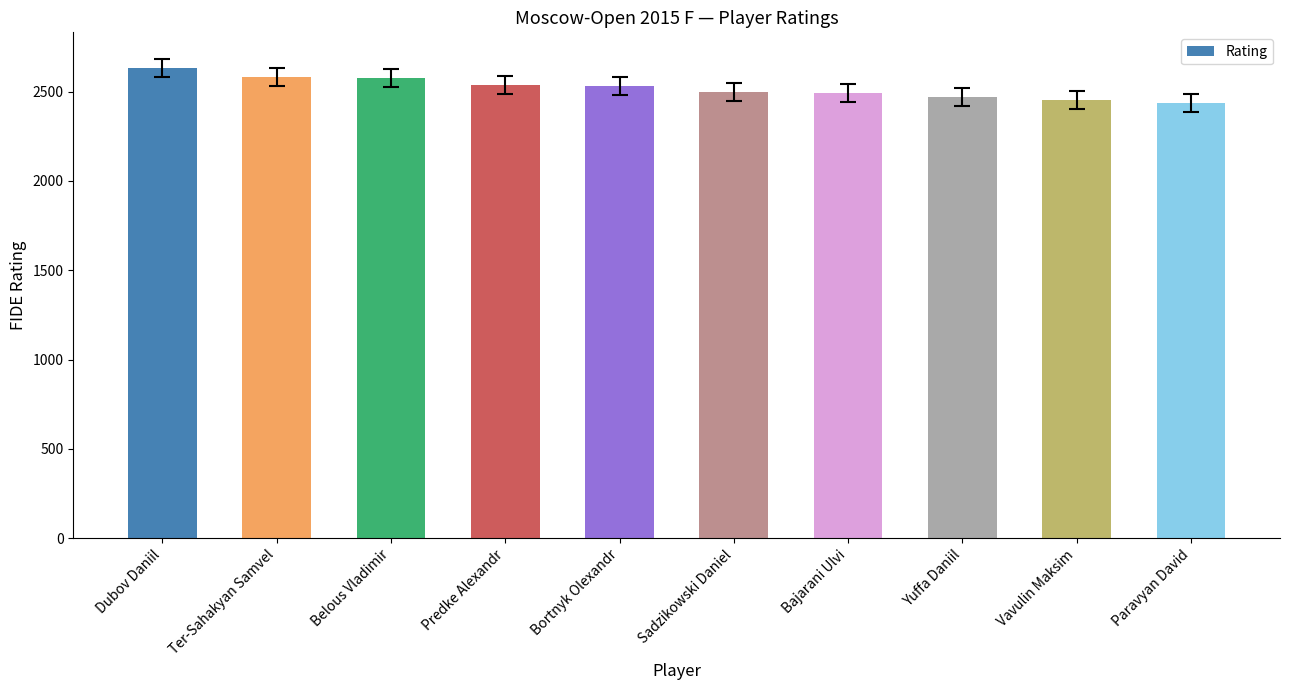

At which label does the data first exceed 2533?

Dubov Daniil